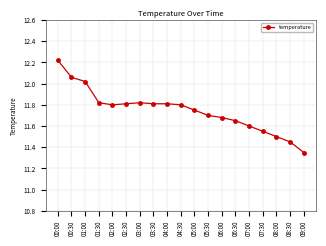

Approximately how many times larger is the value at 00:30 compared to 08:30?

1.1